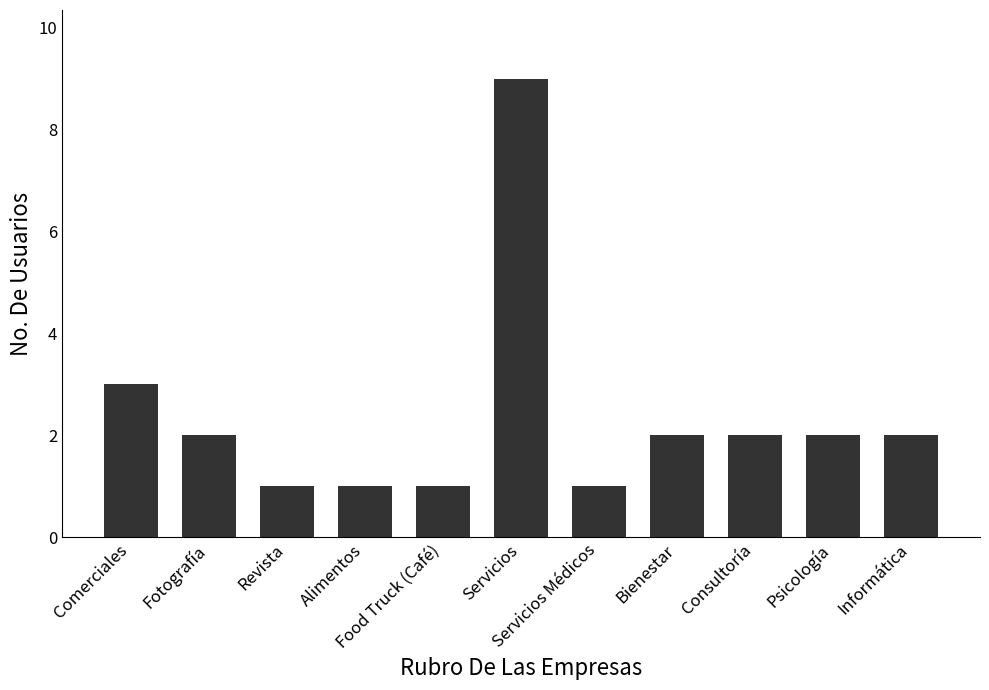

What is the sum of the values at Psicología and Food Truck (Café)?

3